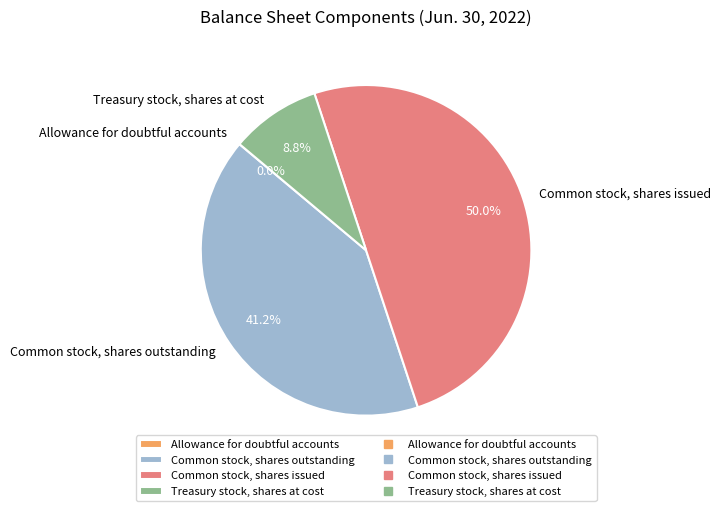

Combined, what portion of the pie is Common stock, shares outstanding and Common stock, shares issued?

91.2%